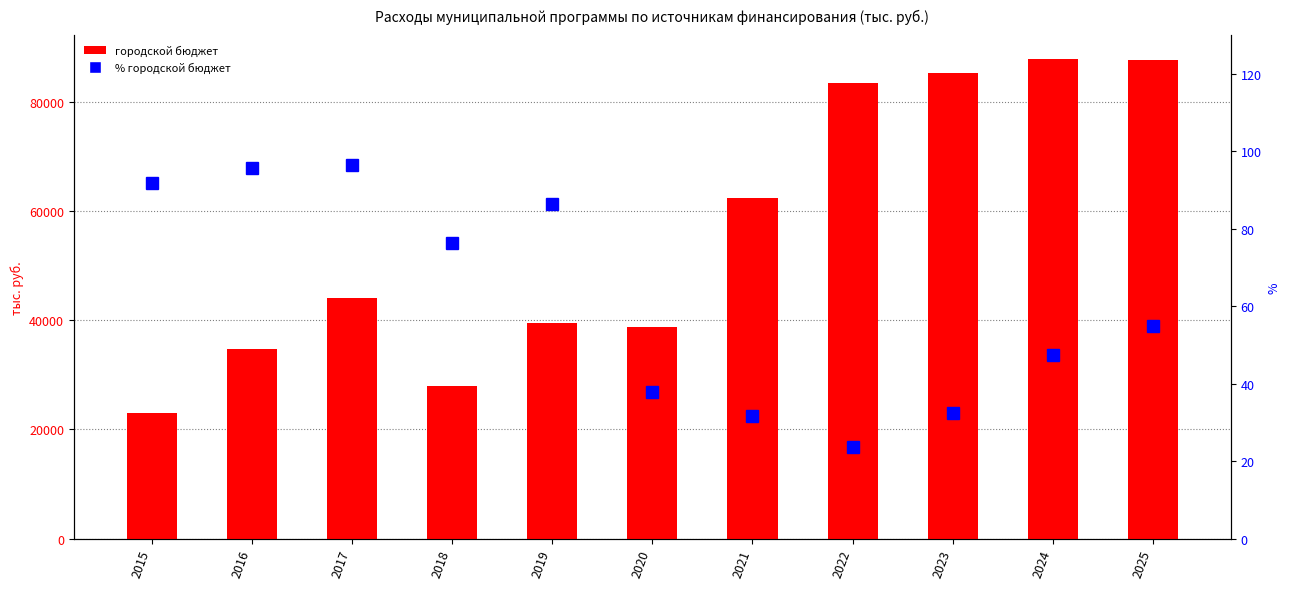

Rank the categories by % городской бюджет value from lowest to highest.

2022, 2021, 2023, 2020, 2024, 2025, 2018, 2019, 2015, 2016, 2017